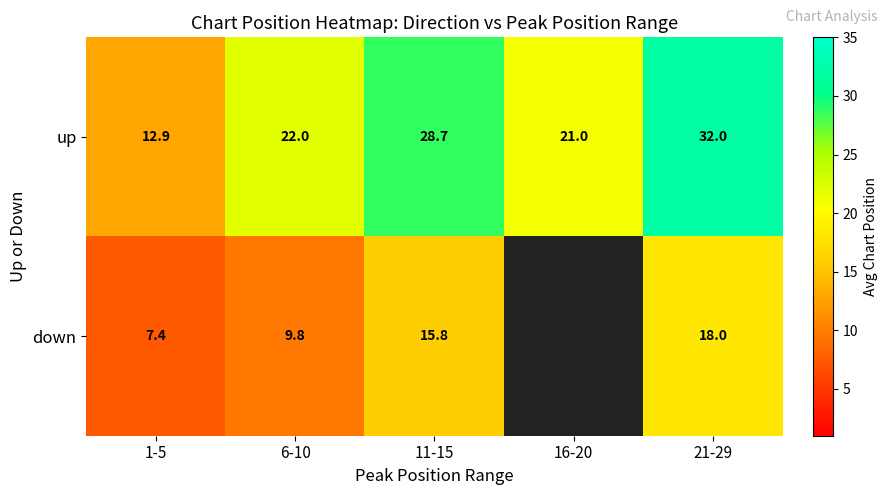

True or false: down has a value of 23.8 at 21-29.

False